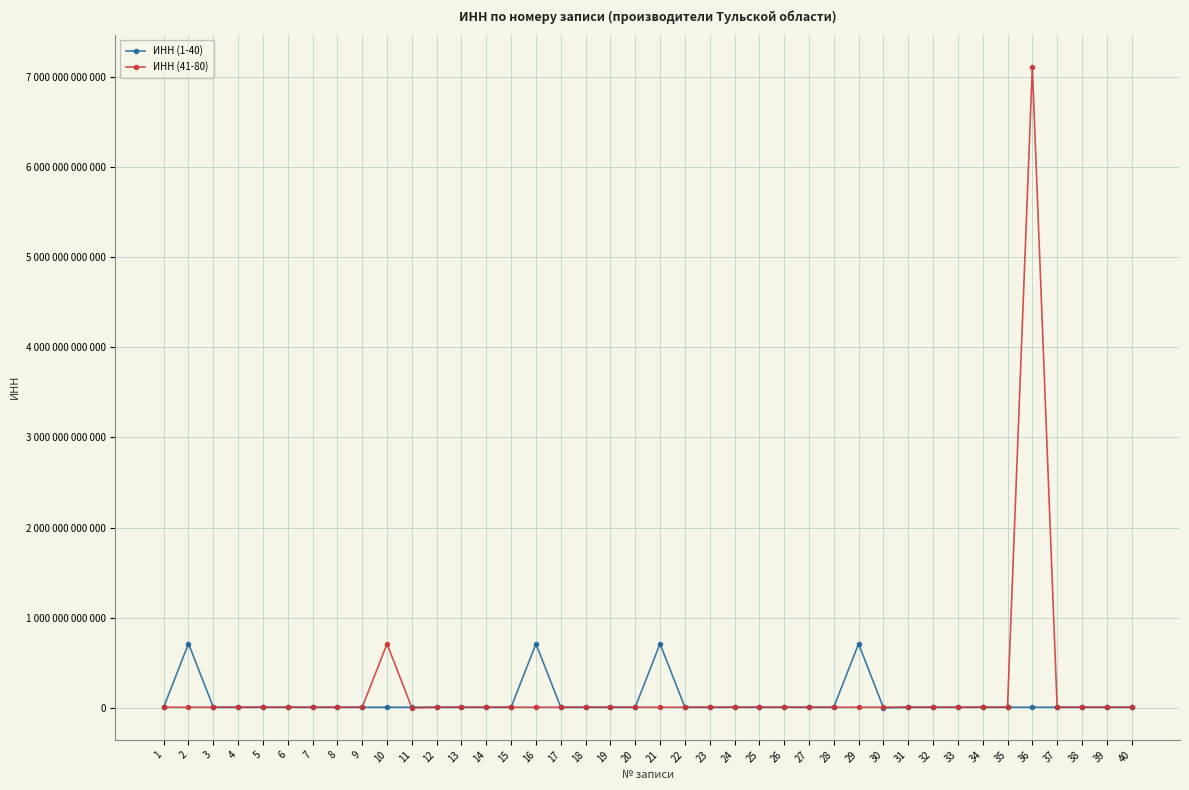

True or false: ИНН (1-40) and ИНН (41-80) cross at least once.

True